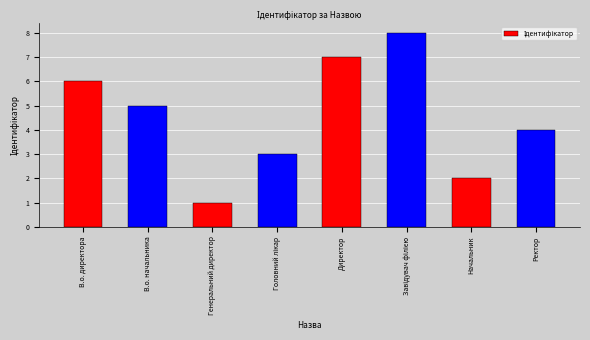

What is the change in value from В.о. директора to Ректор?

-2